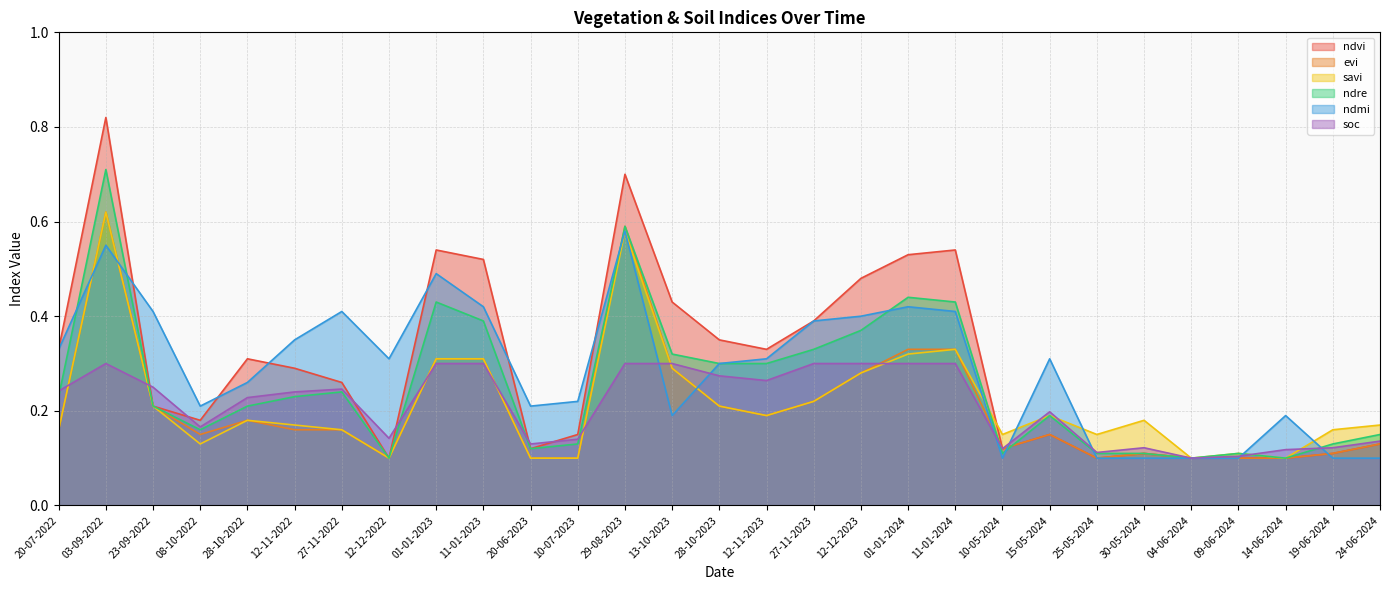

In soc, how many points are lower than both neighbors (excluding endpoints)?

7